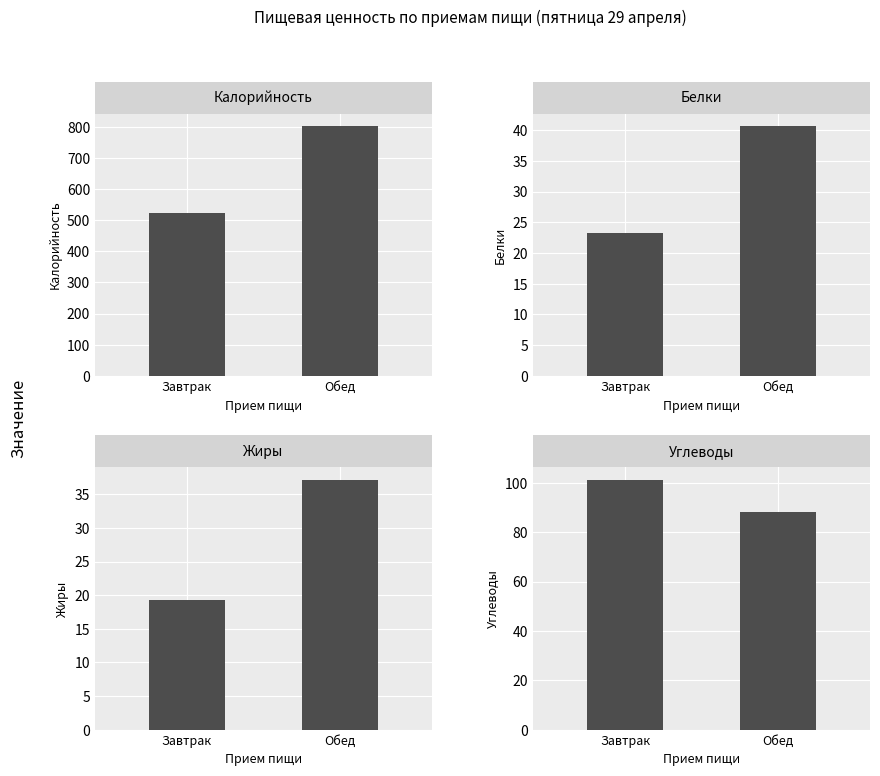

Which series has the largest total across all categories?

Калорийность